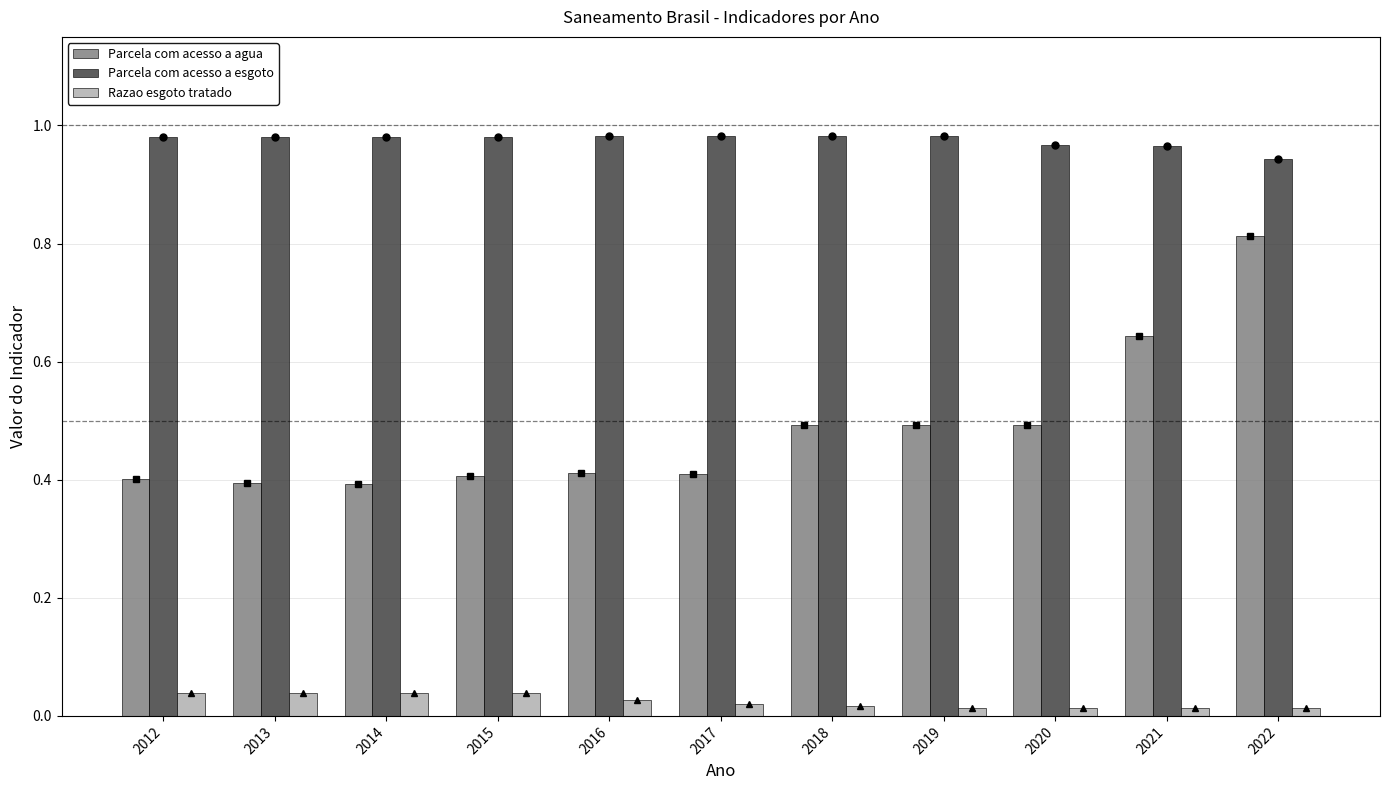

Is it true that Razao esgoto tratado equals 0.1 at 2013?

False